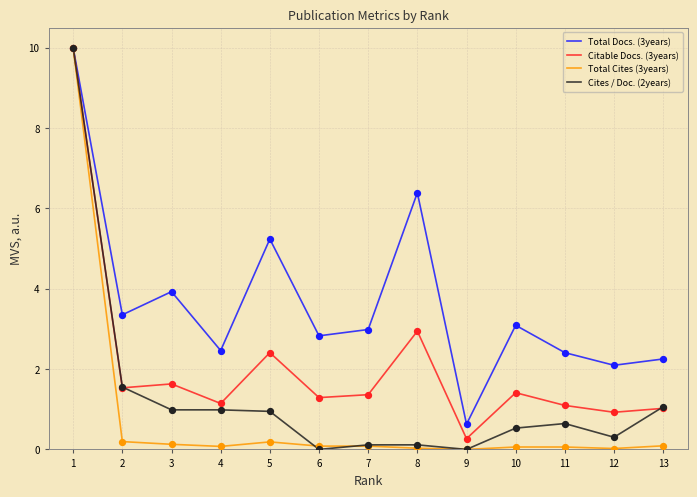

Is the value of Total Docs. (3years) at 6 greater than the value of Total Cites (3years) at 12?

Yes